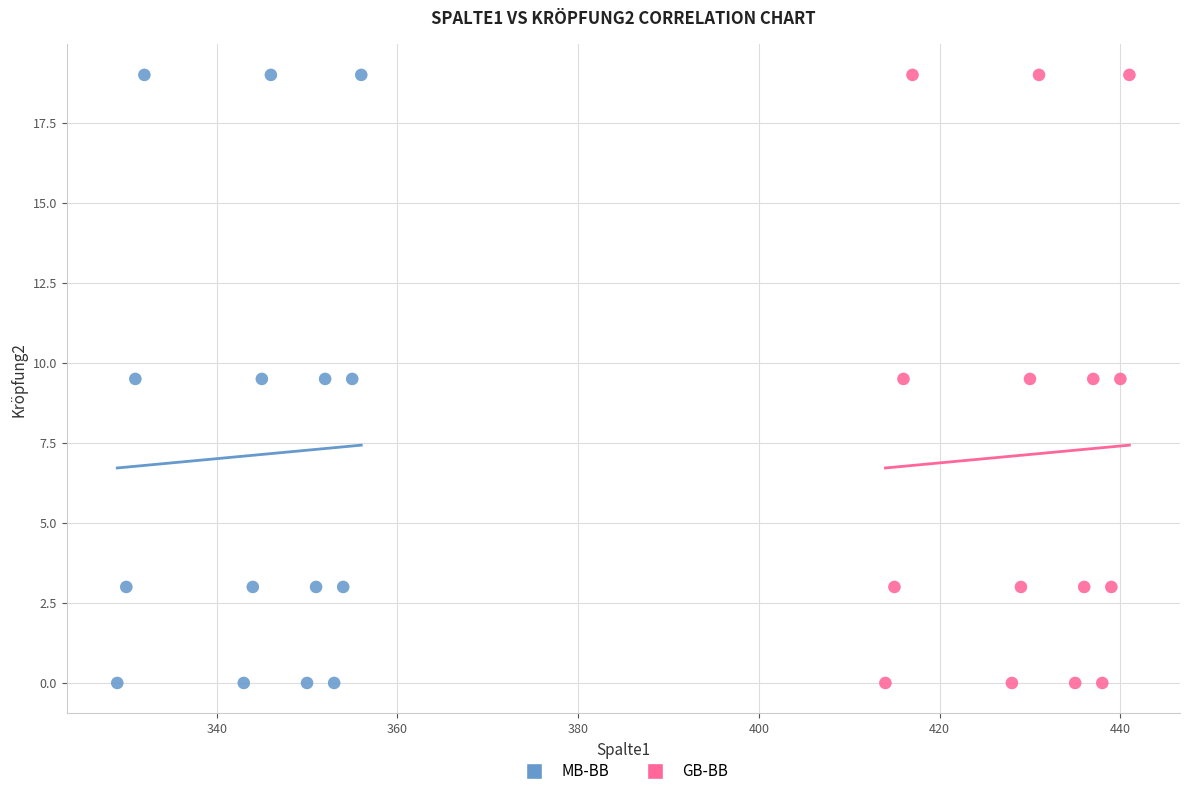

What are all the series names shown in the legend?

MB-BB, GB-BB